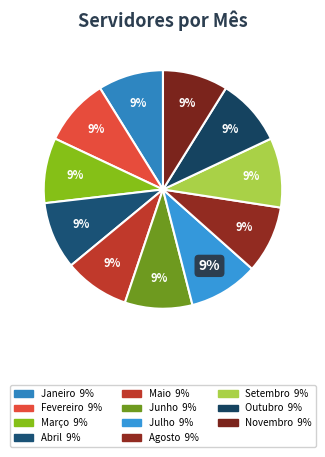

Do Agosto and Março together represent more than half of the pie?

No